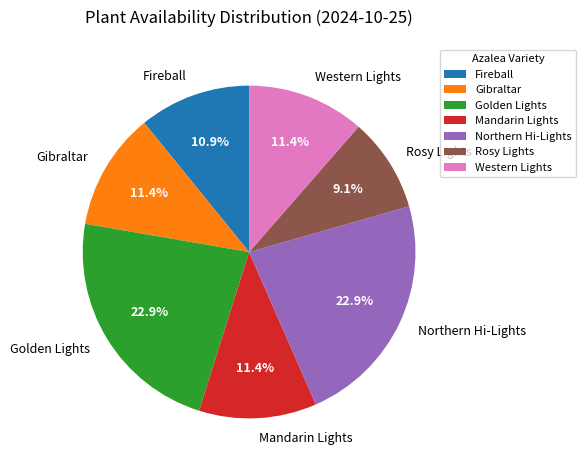

Which slice is the smallest?

Rosy Lights